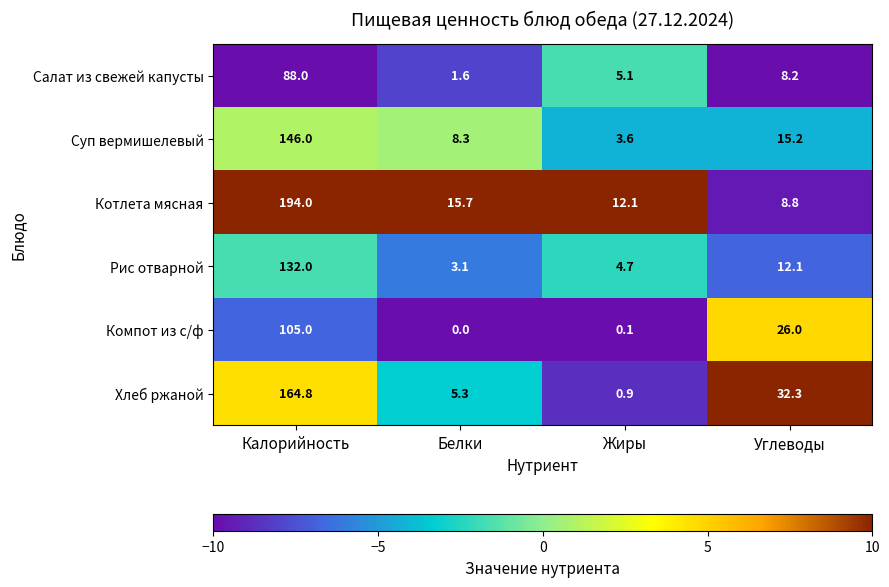

The Котлета мясная series shows 8.8 at Углеводы. True or false?

True